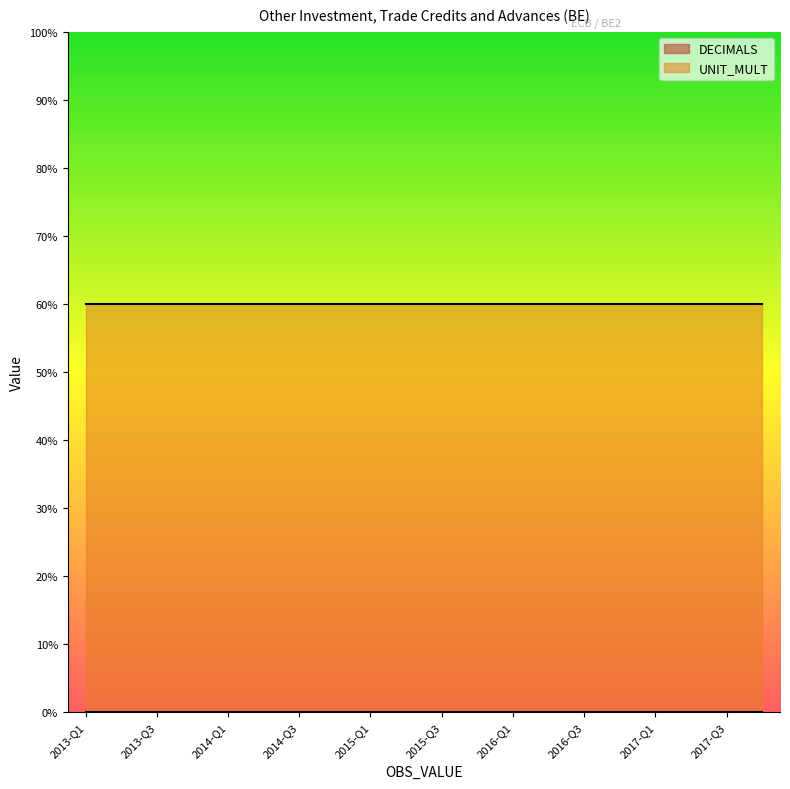

The value of UNIT_MULT at 0 is 3. True or false?

False